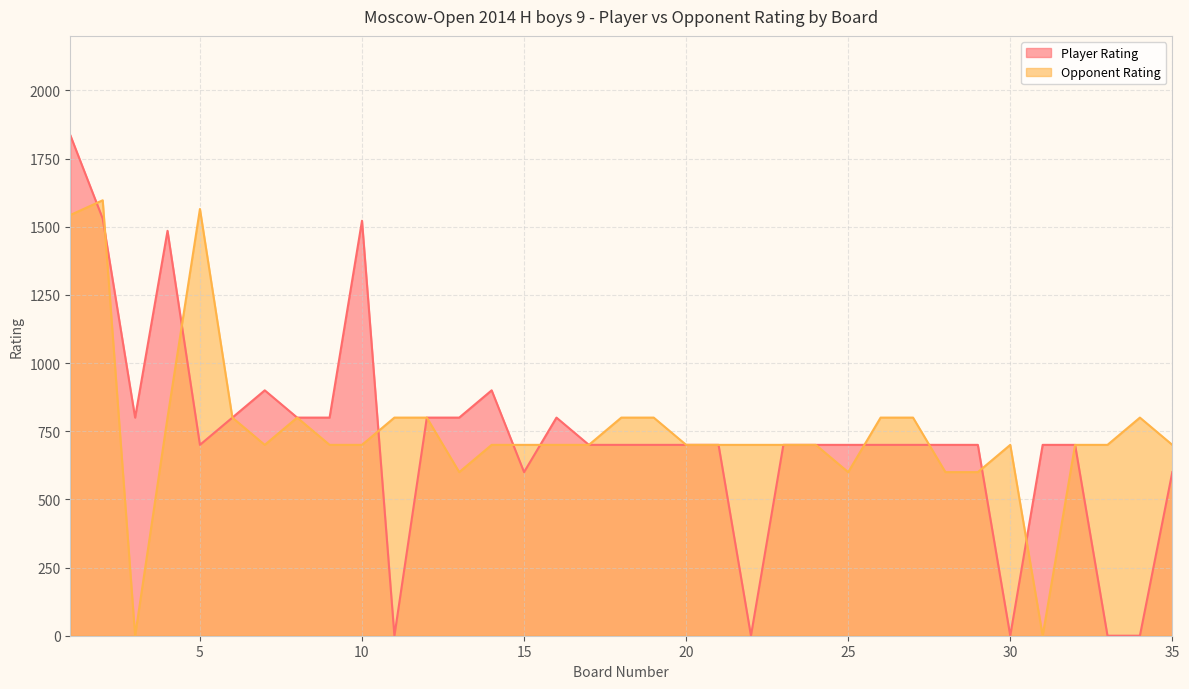

What is the sum of all Opponent Rating values?

26305